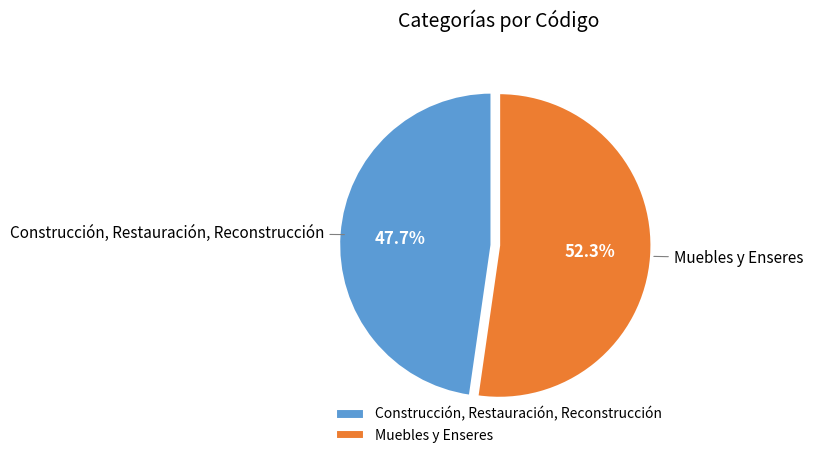

Rank the categories by value from highest to lowest.

Muebles y Enseres, Construcción, Restauración, Reconstrucción